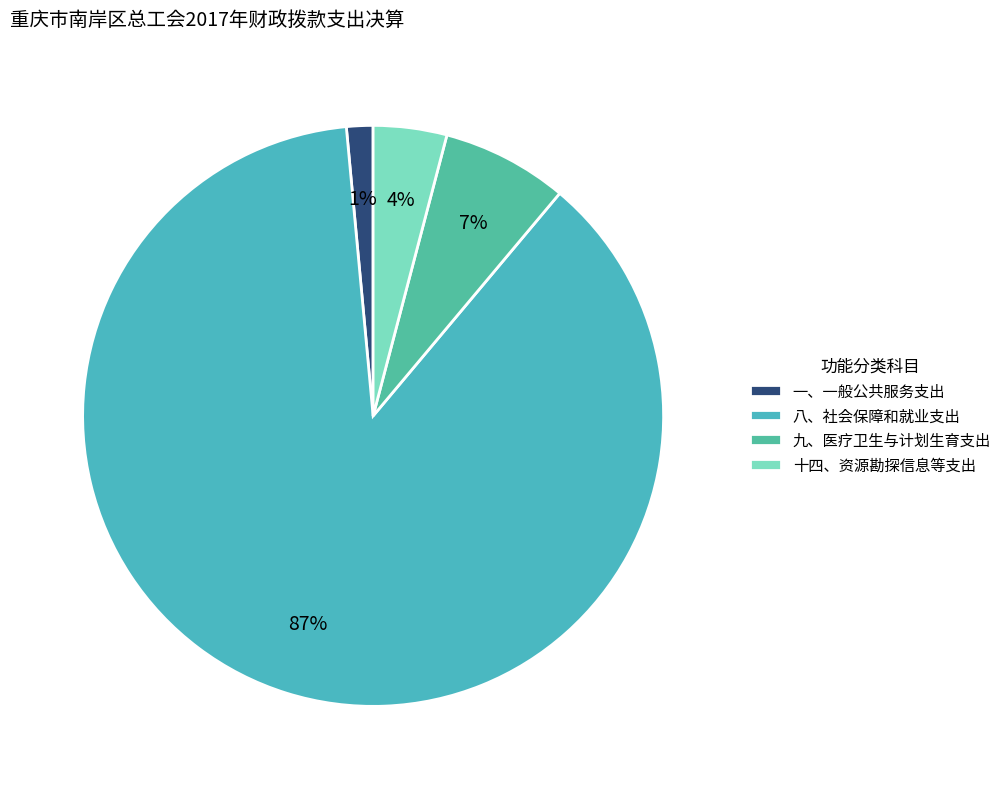

The 十四、资源勘探信息等支出 slice represents 4% of the pie. True or false?

True